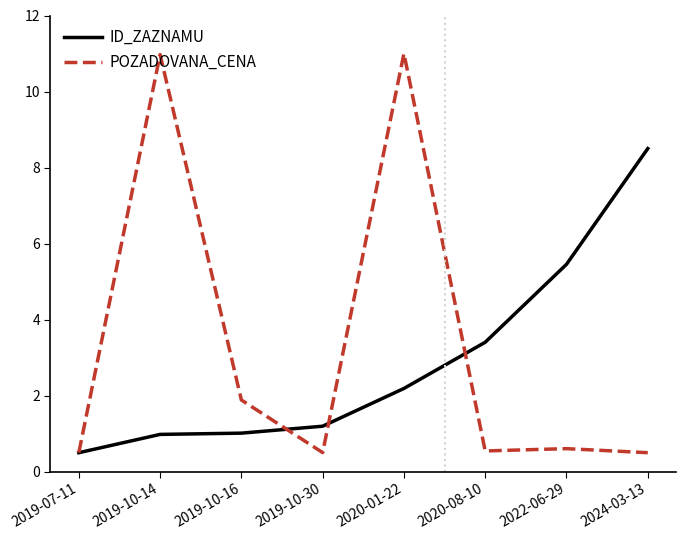

The value of POZADOVANA_CENA at 2019-10-14 is 3.9. True or false?

False